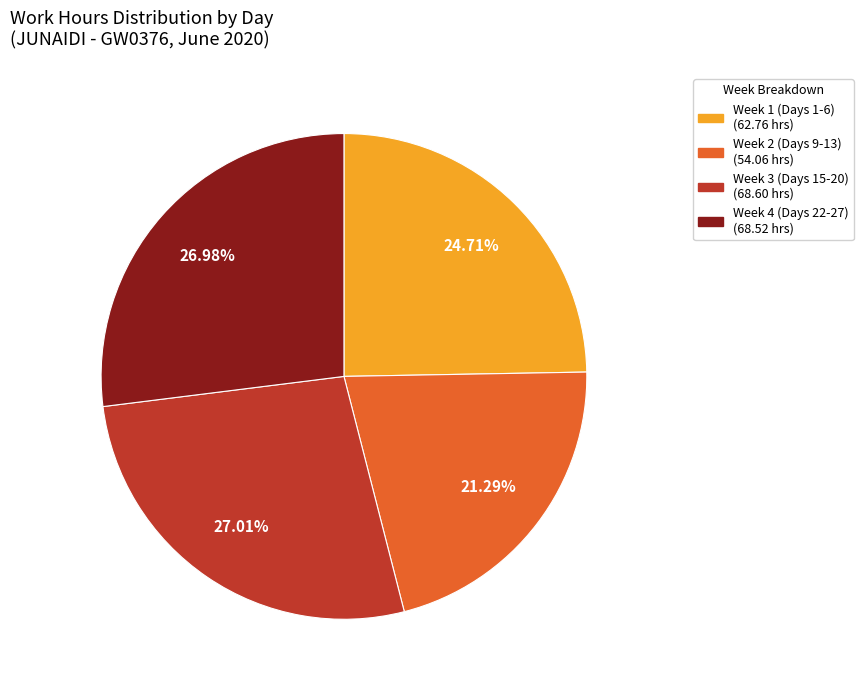

Count the number of slices in the pie.

4